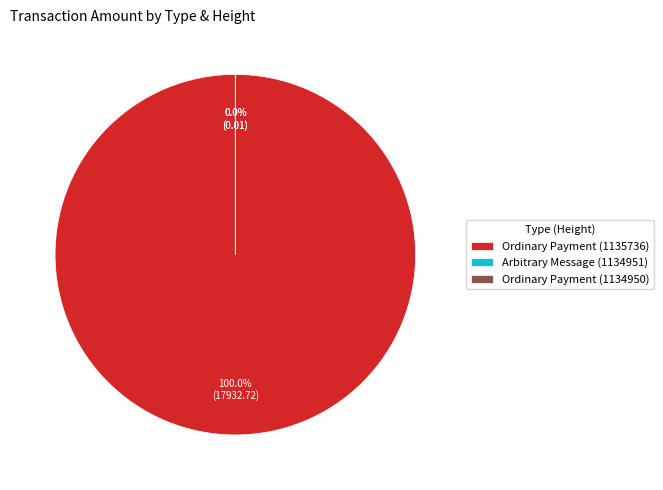

How many slices are in this pie chart?

3